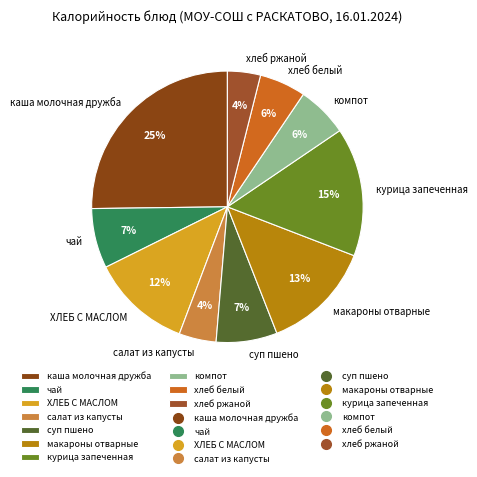

Is the sum of чай and хлеб ржаной greater than half?

No